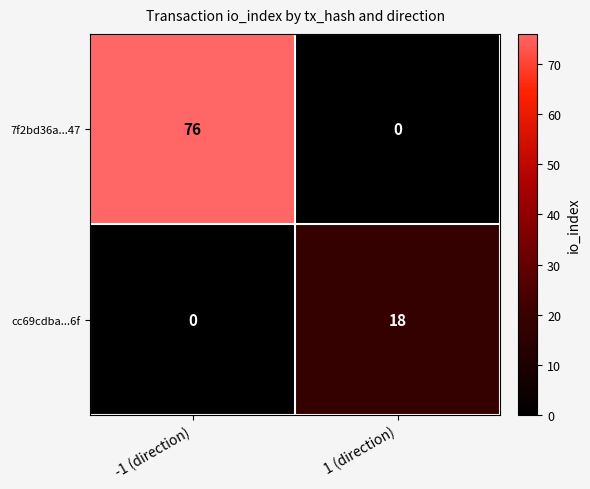

At how many categories does at least one series exceed 39?

1